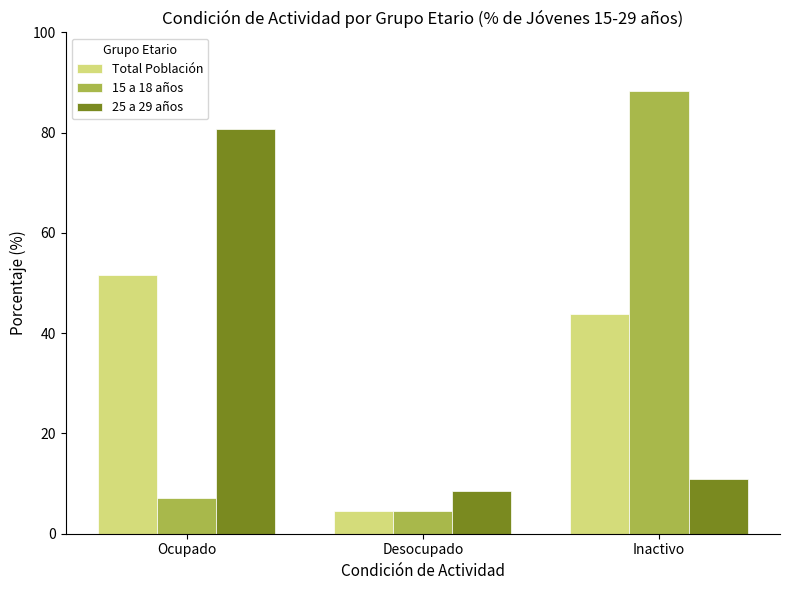

Rank the categories by Total Población value from lowest to highest.

Desocupado, Inactivo, Ocupado